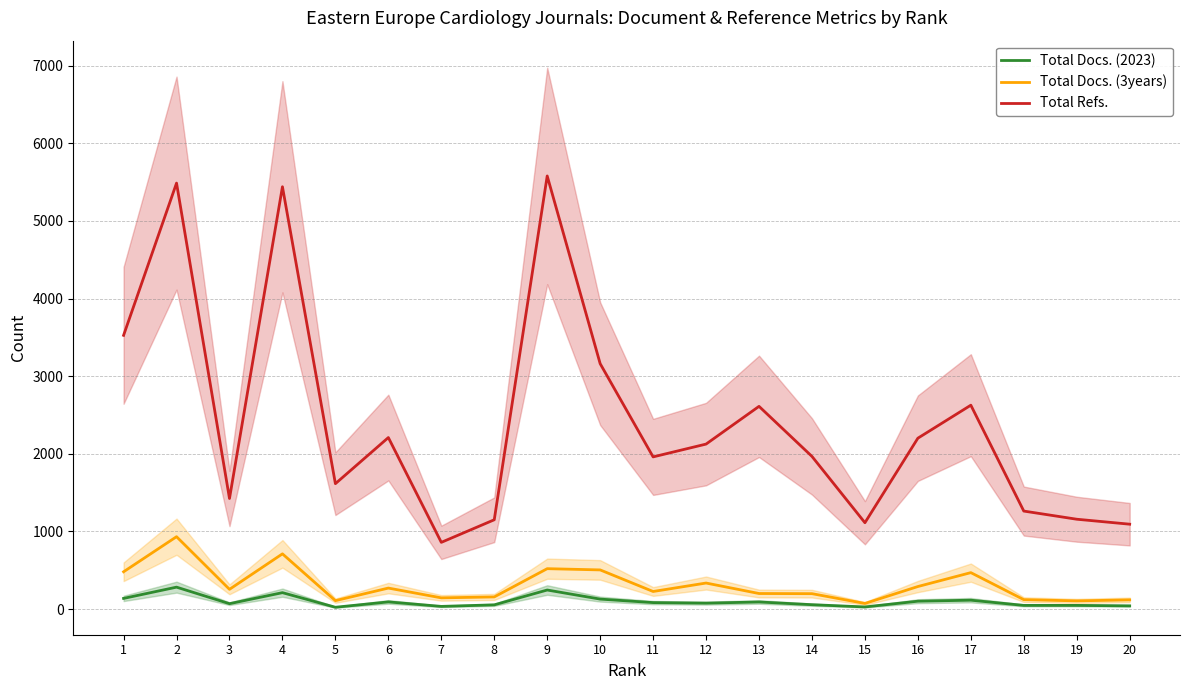

What is the sum of all Total Docs. (3years) values?

6233